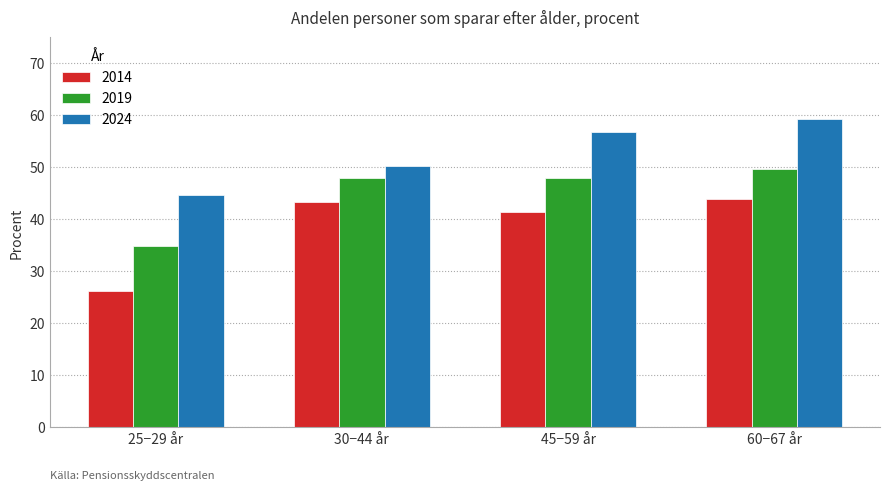

What is the spread (max minus min) of values at 25−29 år?

18.5